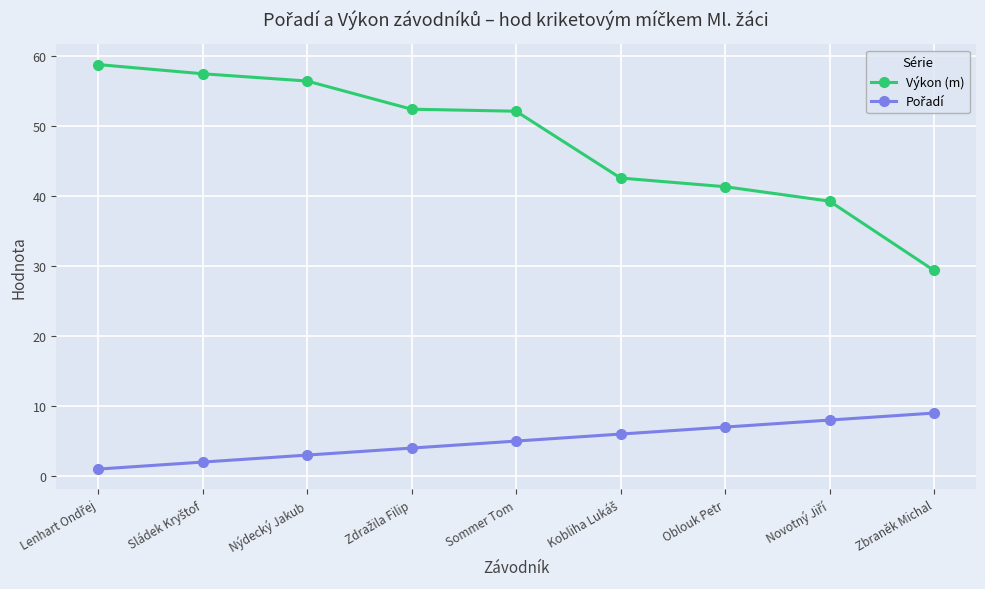

At how many categories does at least one series exceed 21?

9